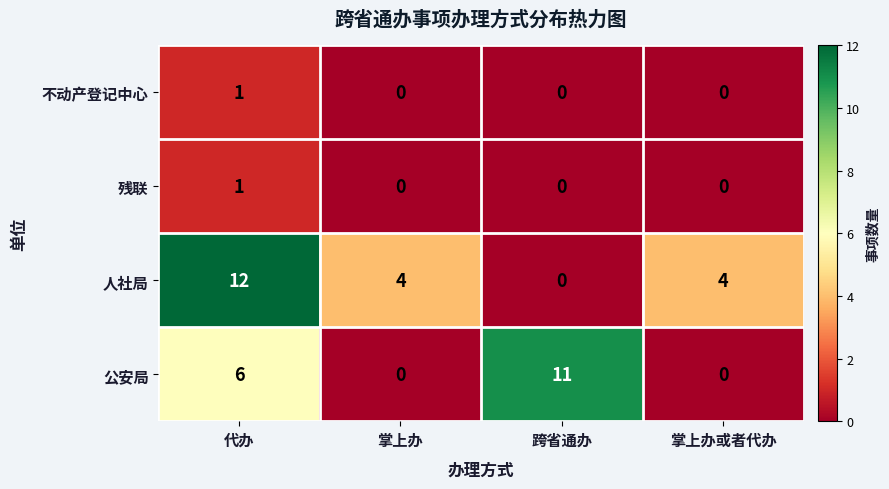

What is the maximum value shown in the chart?

12